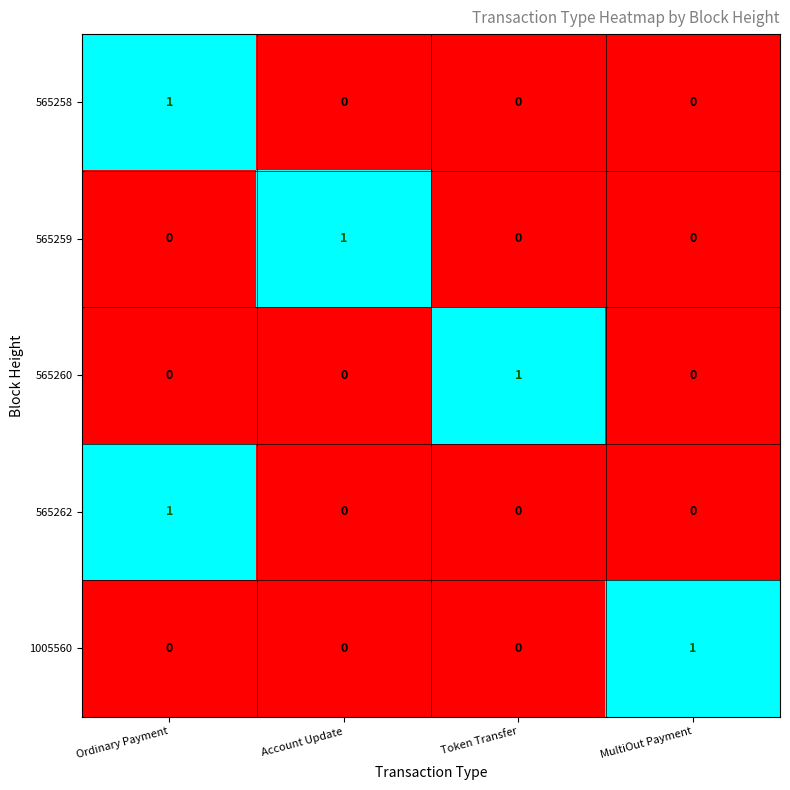

The value of 565262 at Ordinary Payment is 0. True or false?

False